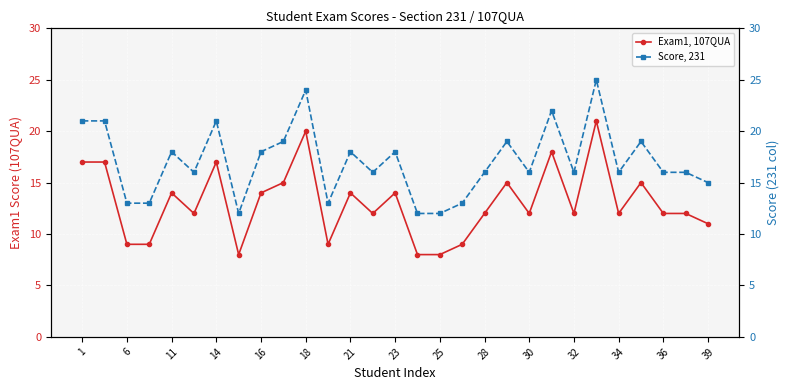

What is the difference between the maximum and second lowest values in the Score, 231 series?

13